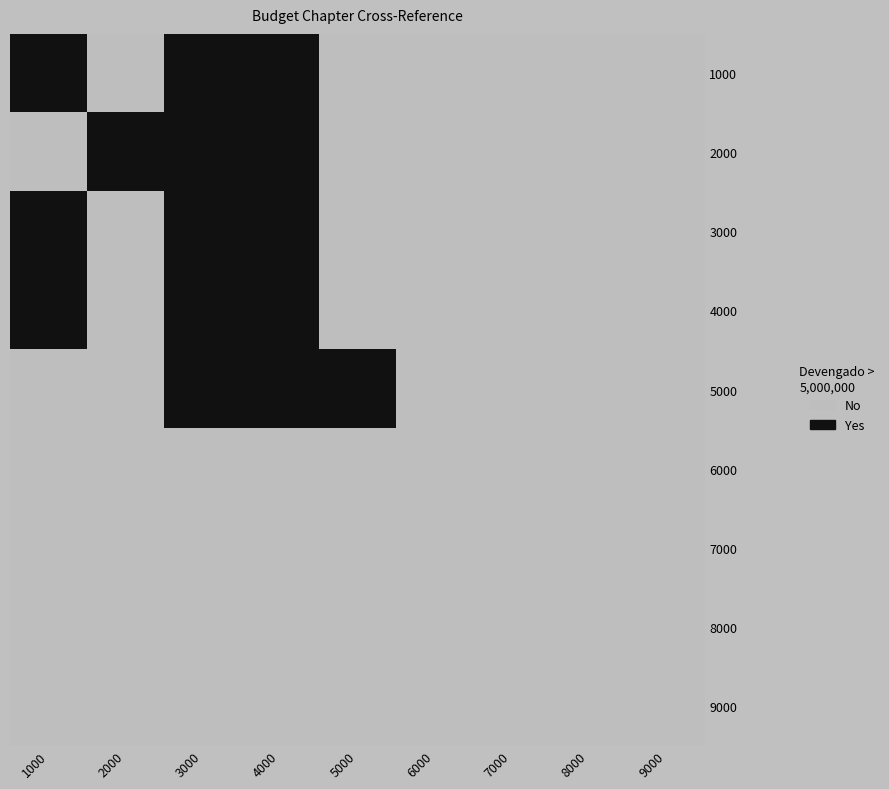

Between 6000 and 5000, which is larger?

6000